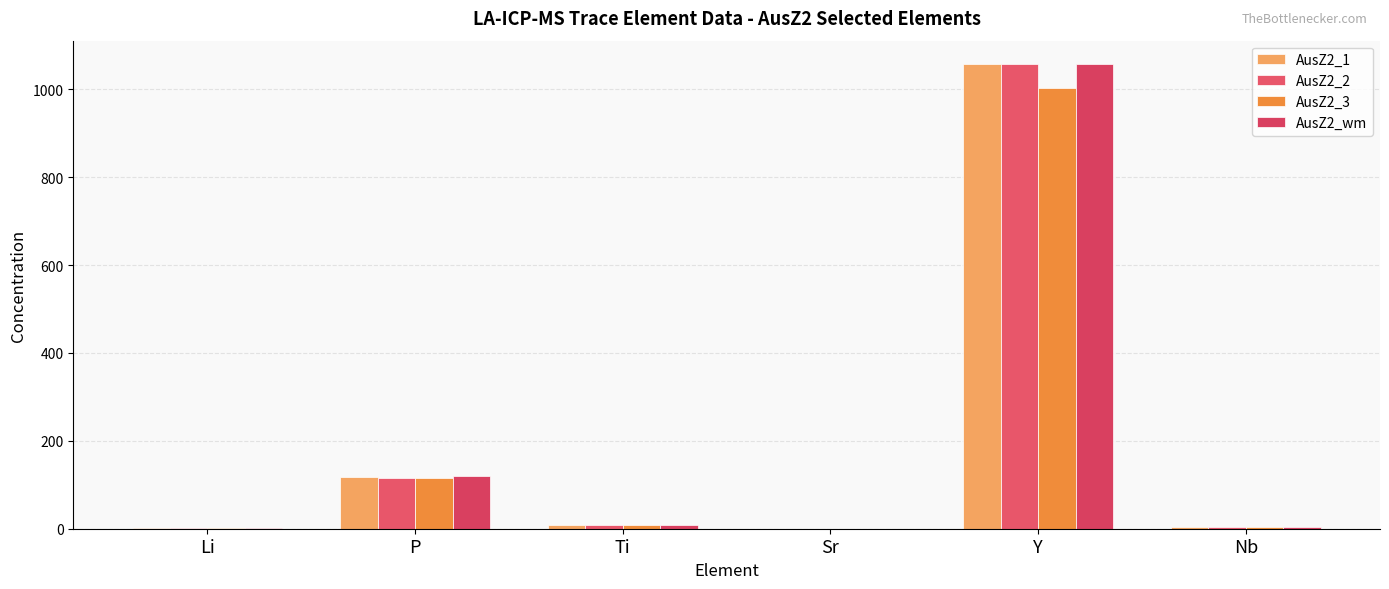

Are the bars horizontal?

No